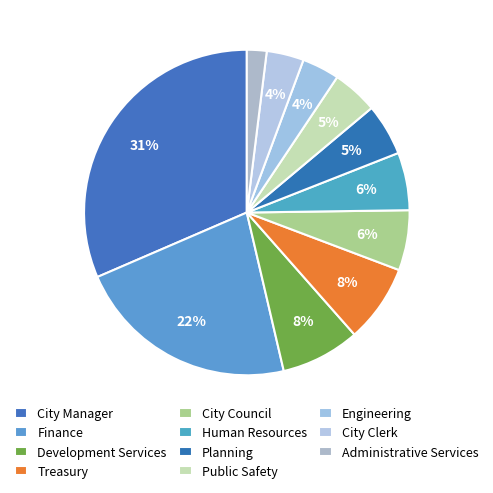

How many segments does this pie chart have?

11